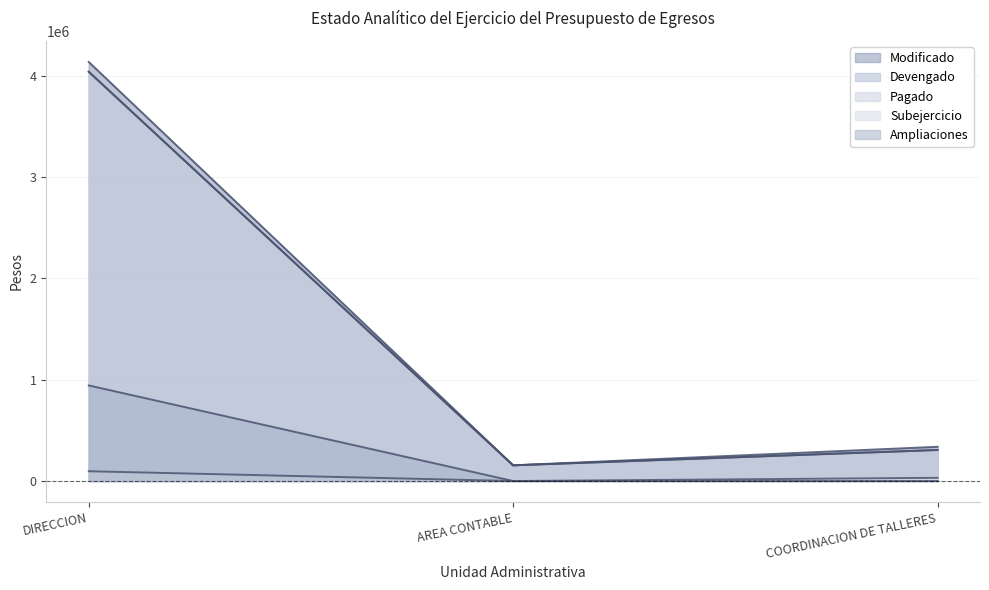

At COORDINACION DE TALLERES, list the series in order from smallest to largest.

Ampliaciones, Subejercicio, Devengado, Pagado, Modificado